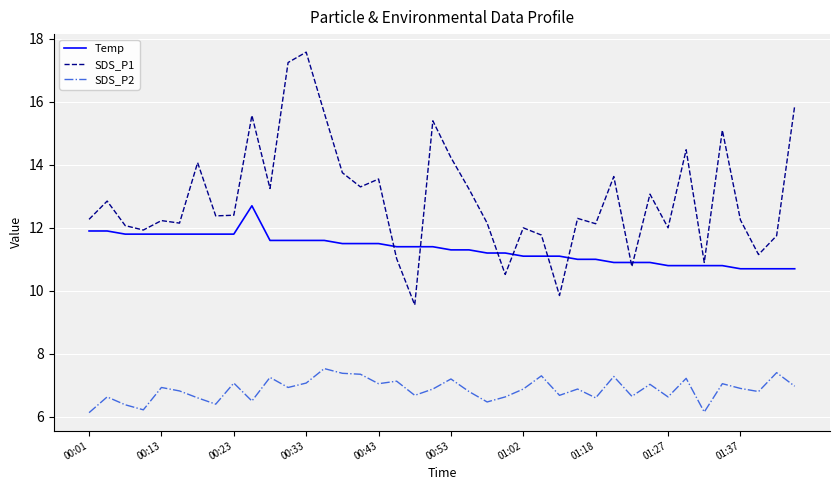

What is the sum of all Temp values?

453.2